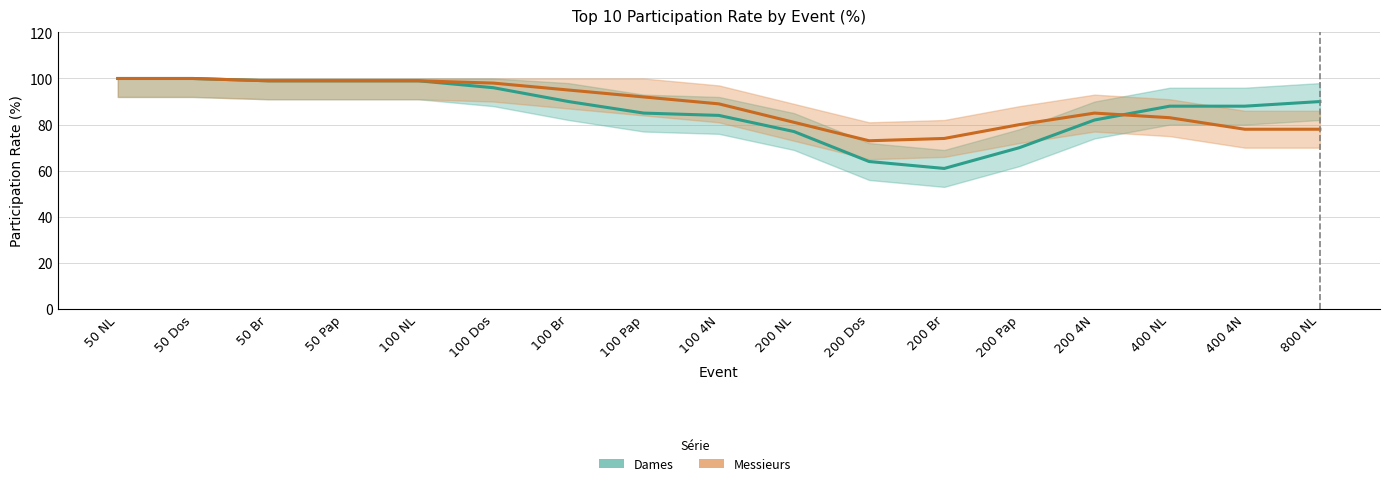

How many distinct data groups are displayed?

2